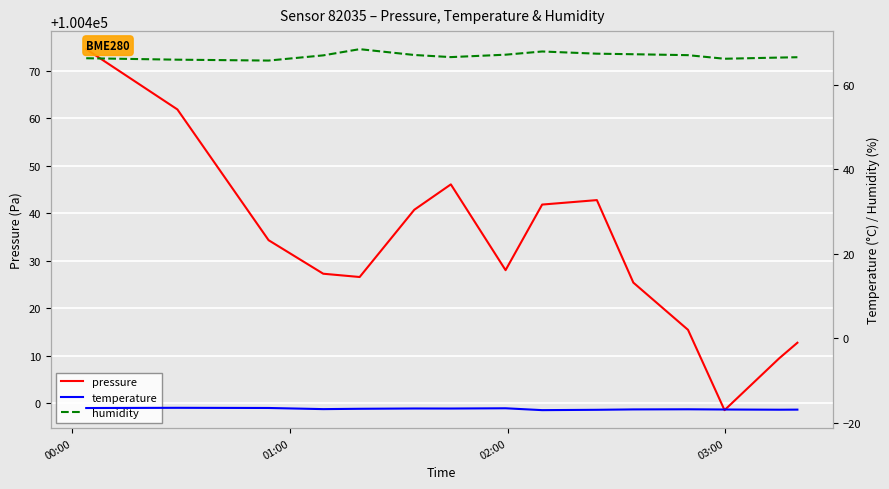

What is the highest value of the pressure series?

100474.5